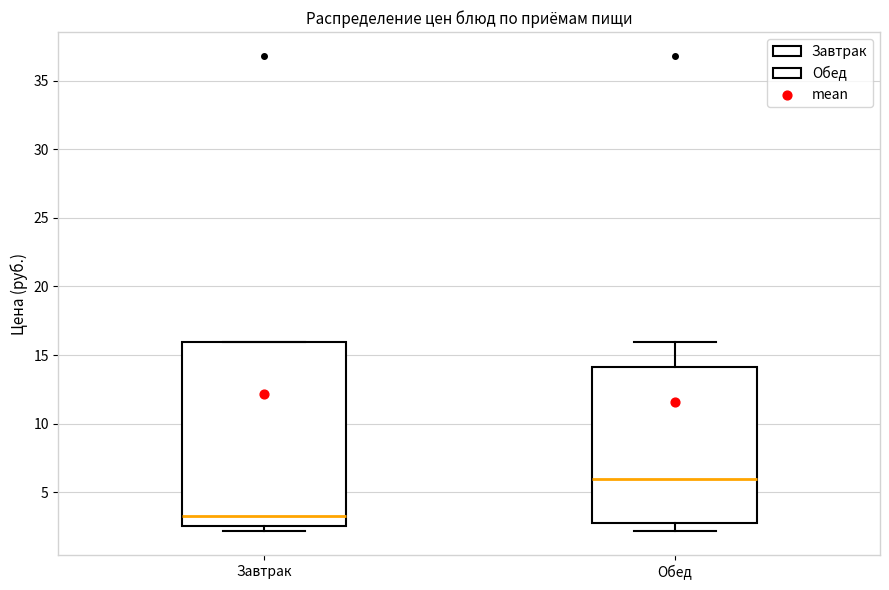

Reading left to right, transcribe this box plot: for each box, give where its median line is, the range the box spans, and where its two whiskers end, as read against the y-axis. The values are not printed on the chart, so give them approximately, as read against the axis.

Завтрак: median 3.5, box 2.5 to 16.0, whiskers 2.0 to 16.0
Обед: median 6.0, box 2.5 to 14.0, whiskers 2.0 to 16.0